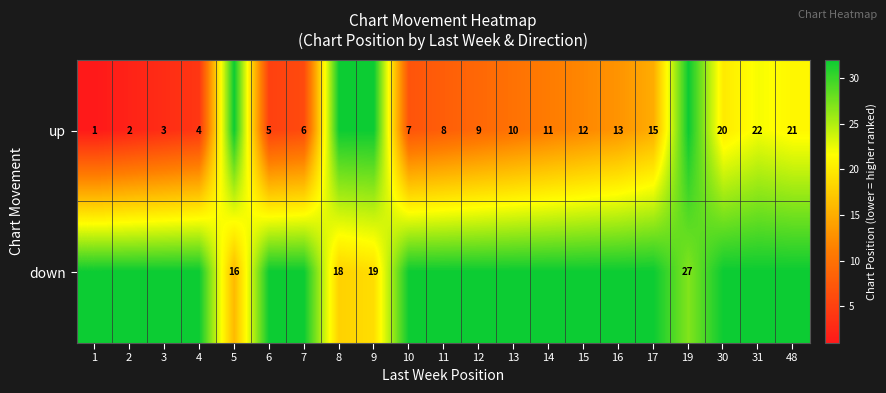

Count the number of categories in the chart.

21